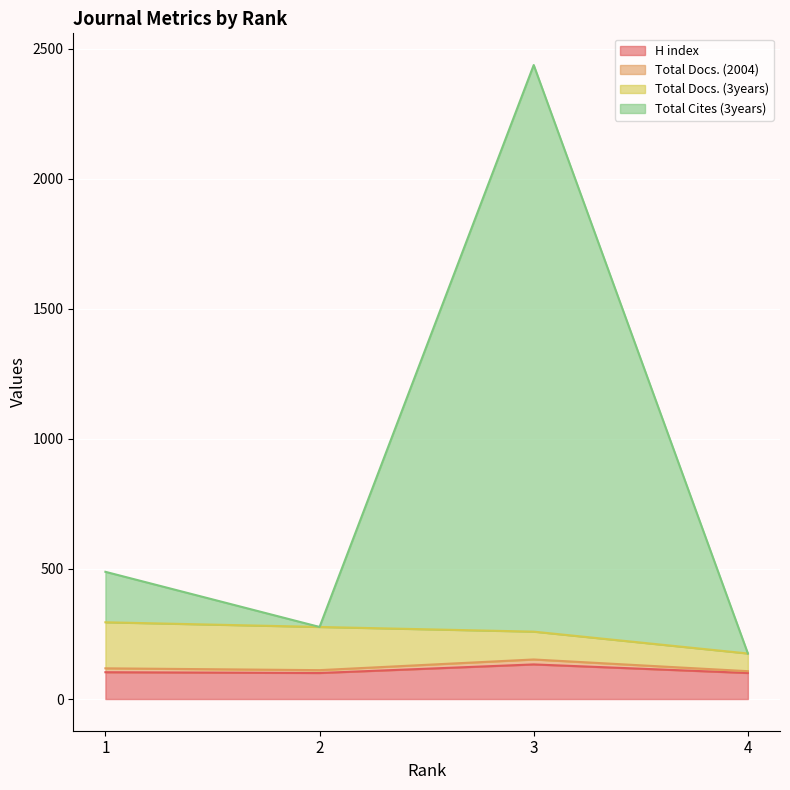

What is the average value of the Total Cites (3years) series?

844